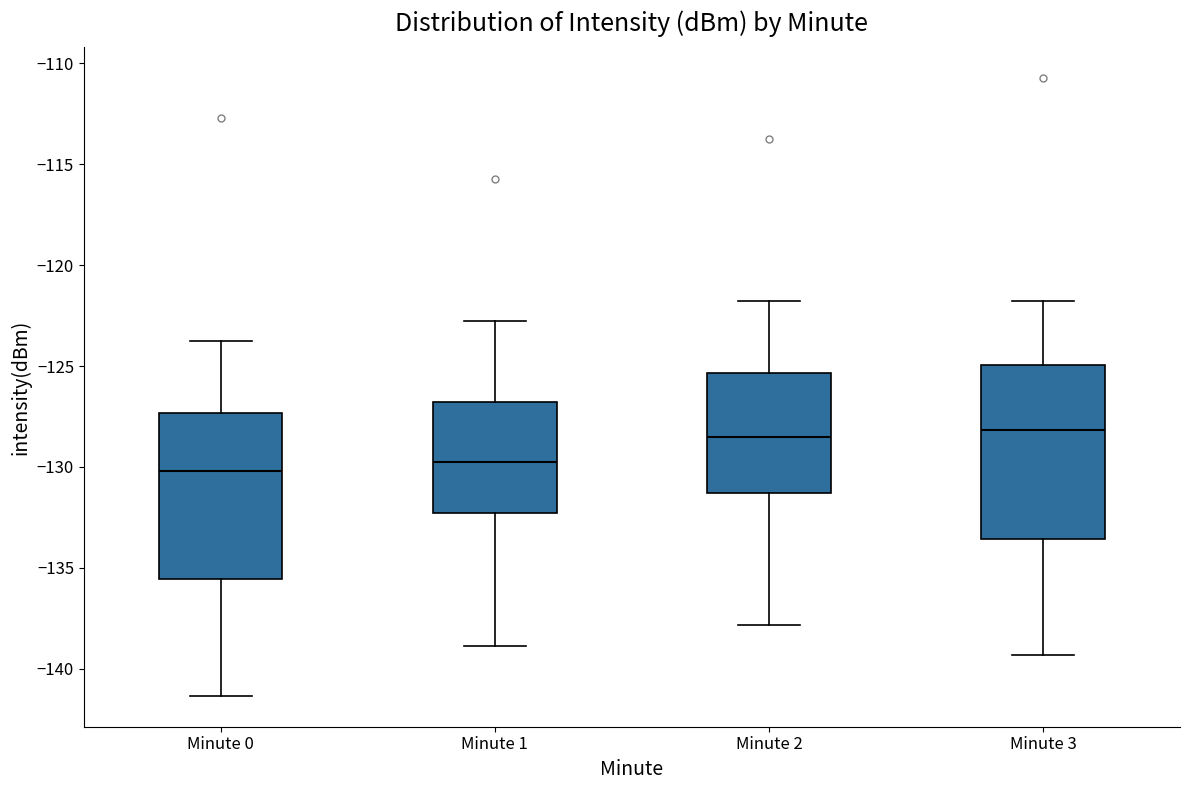

Where does the lower whisker of the box for Minute 3 end on the y-axis? The values are not printed on the chart, so give them approximately, as read against the axis.

-139.5